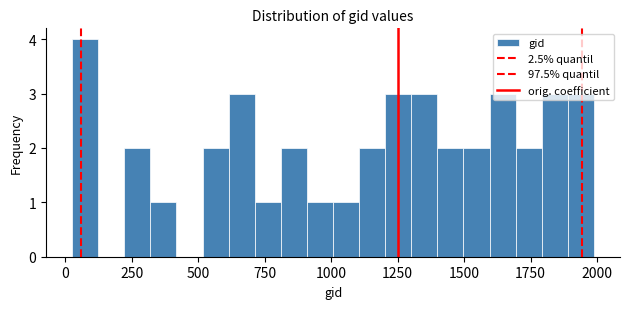

Read against the x-axis, roughly where is the centre of the tallest bar?

100